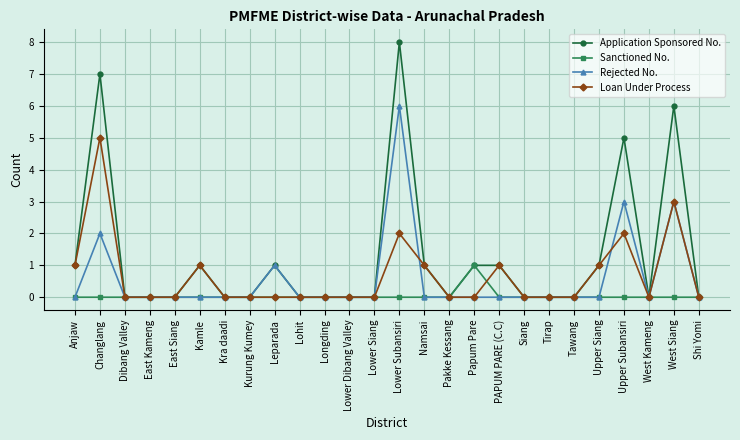

List the series in order of their peak value, lowest first.

Sanctioned No., Loan Under Process, Rejected No., Application Sponsored No.